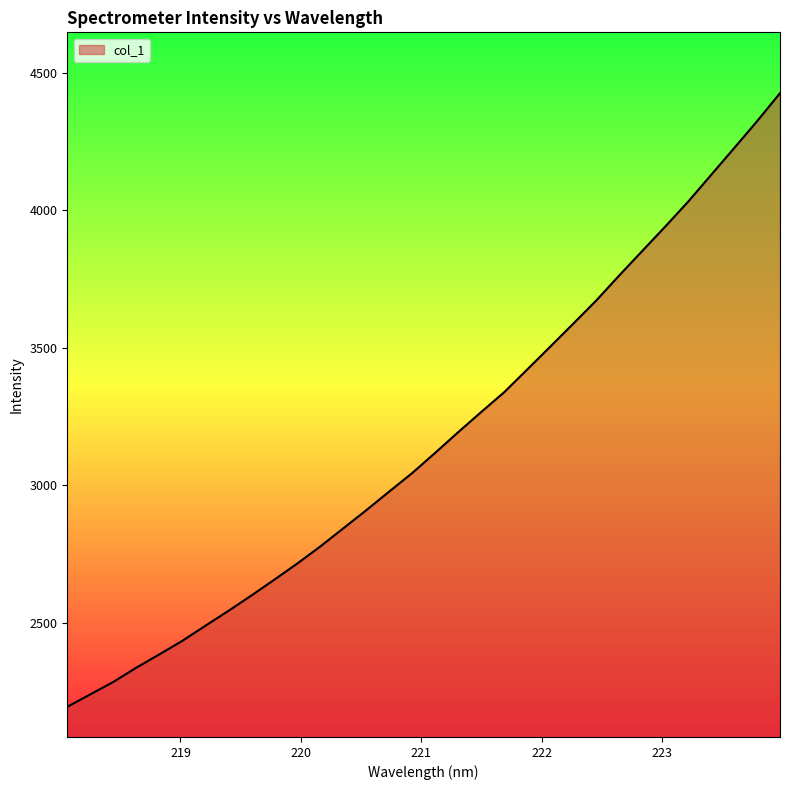

What is the maximum value shown in the chart?

4426.2